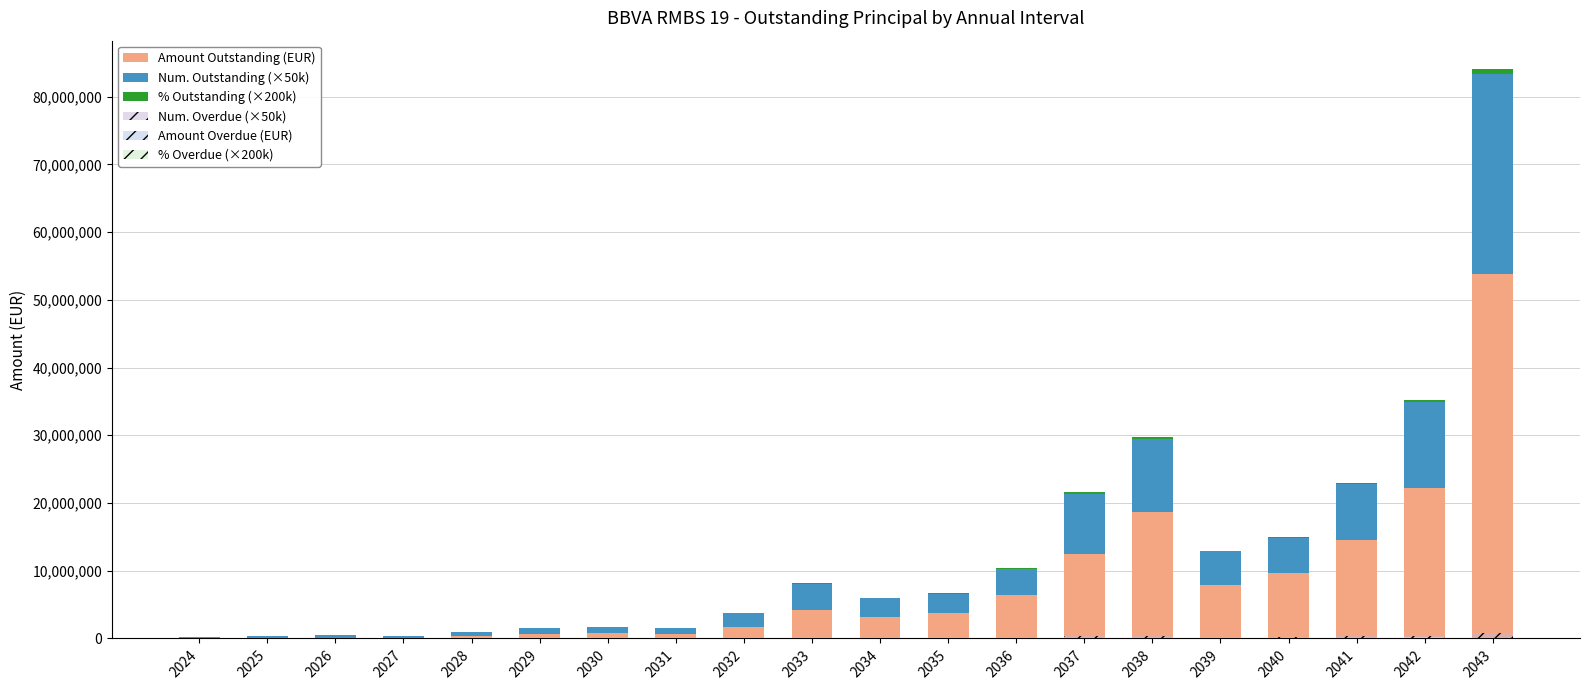

The Num. Outstanding (×50k) series shows 850000.0 at 2030. True or false?

True